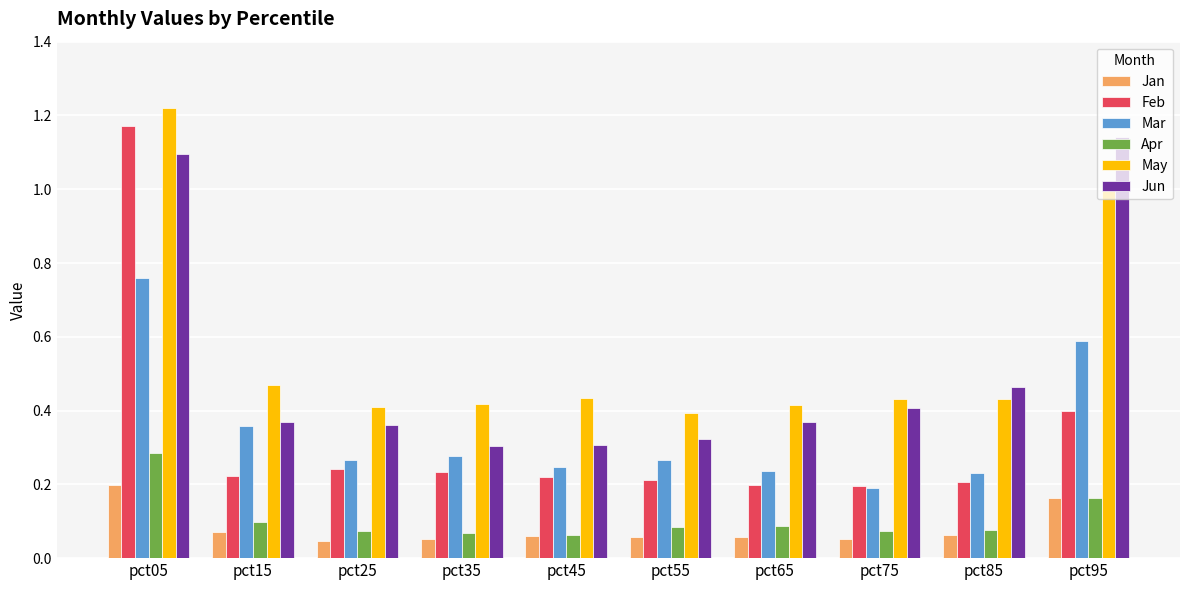

Is the value of Apr at pct95 greater than the value of Mar at pct15?

No